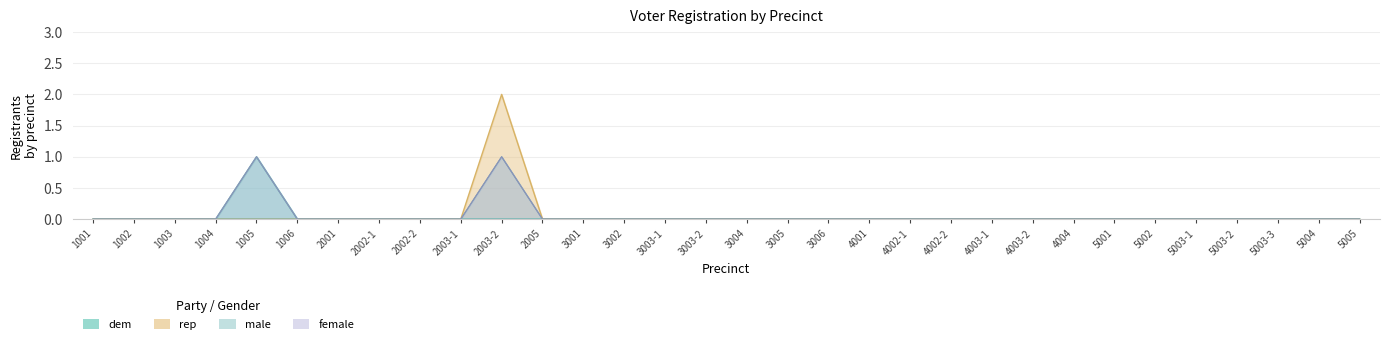

True or false: rep and female cross at least once.

False